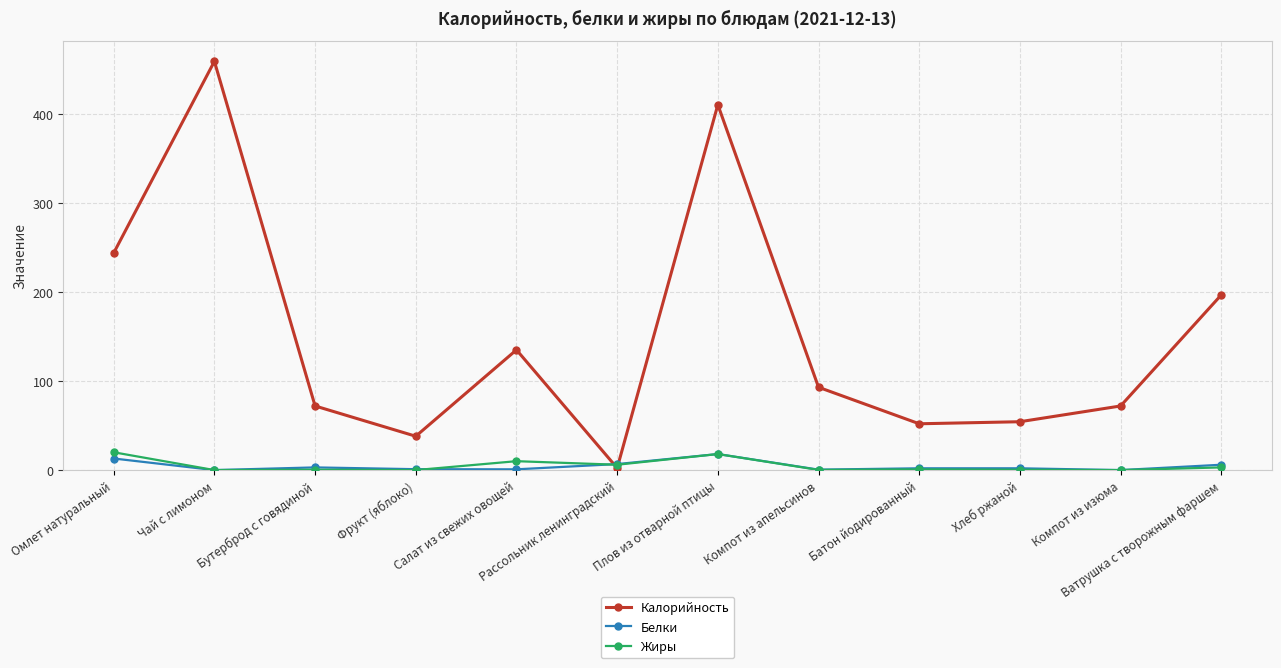

What are all the series names shown in the legend?

Калорийность, Белки, Жиры